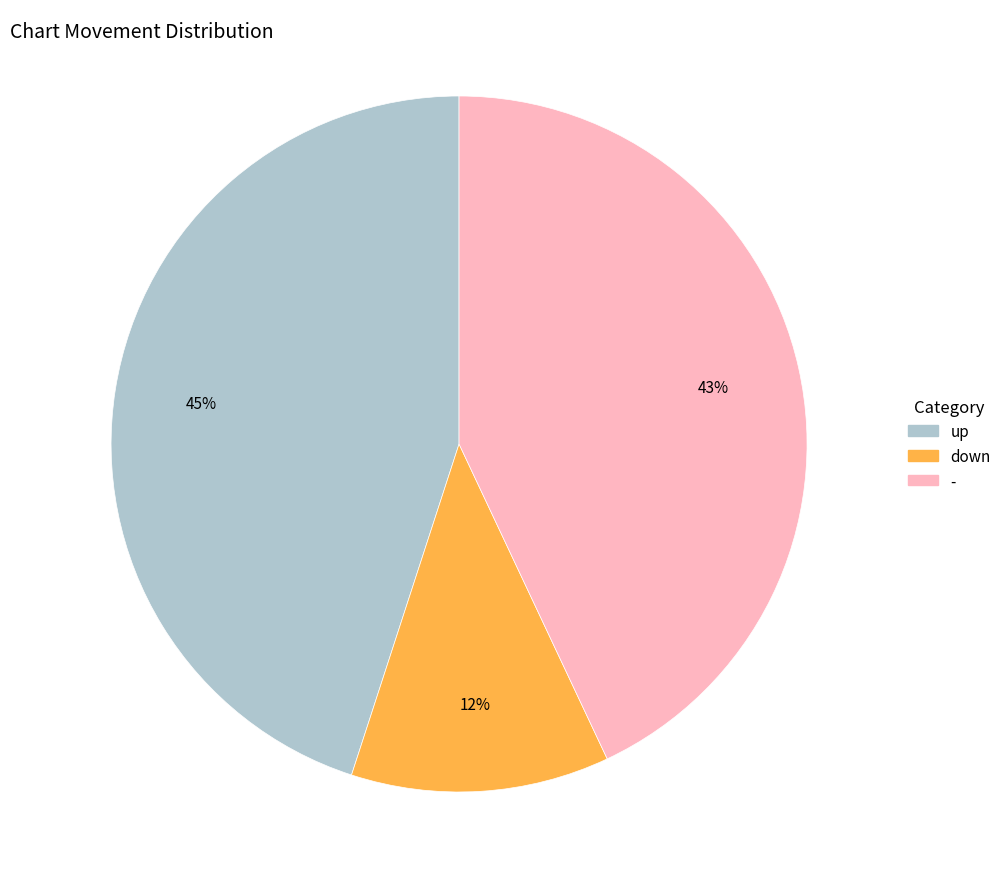

Is it true that up is 45% of the pie?

True